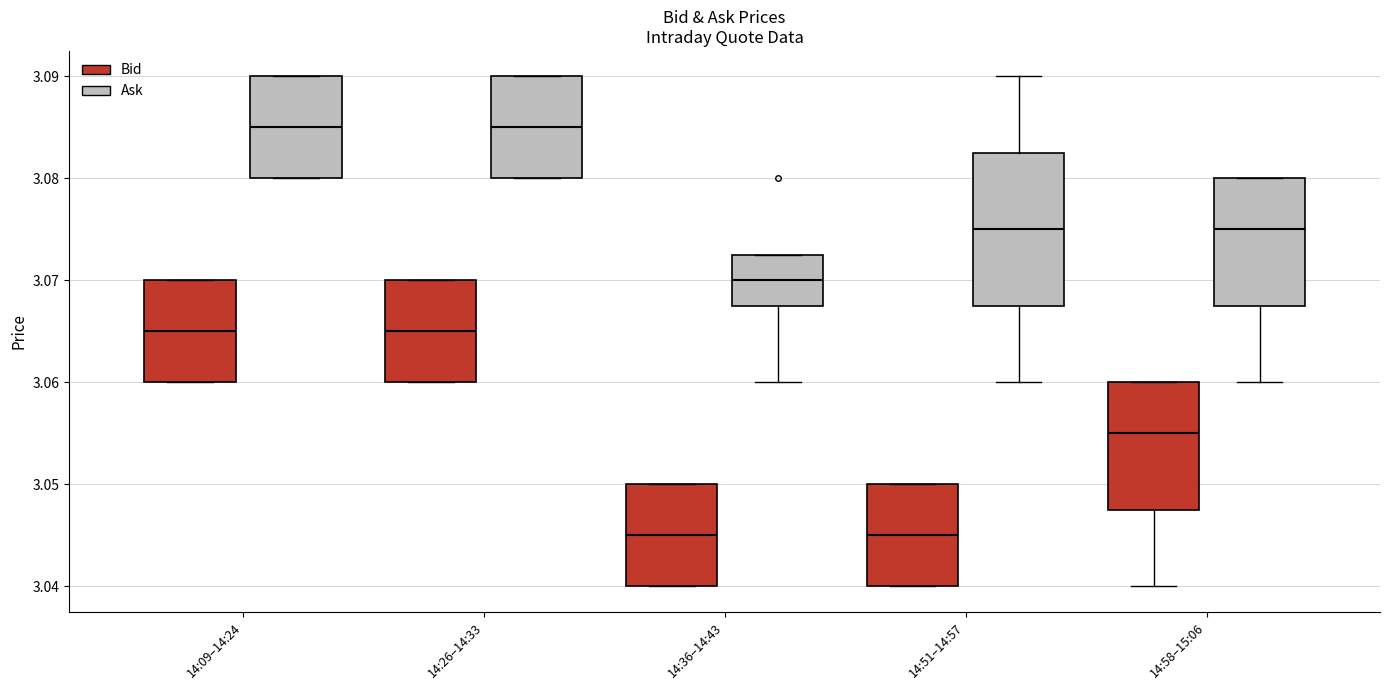

Which box is the tallest, from its lower edge to its upper edge?

14:51–14:57 (Ask)